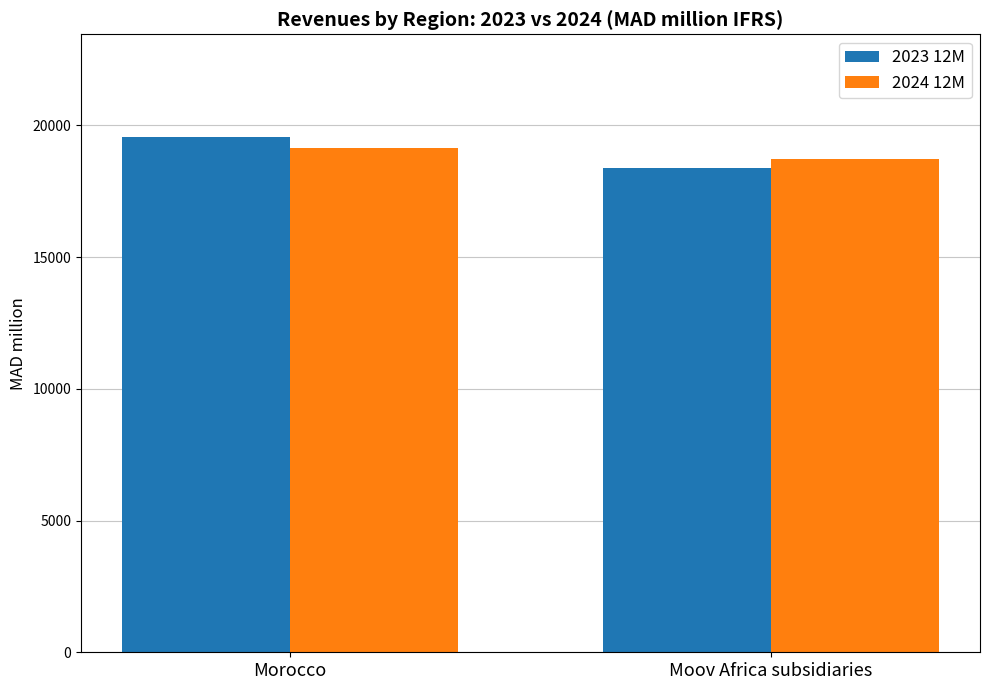

List the labels in order of 2024 12M value, smallest first.

Moov Africa subsidiaries, Morocco